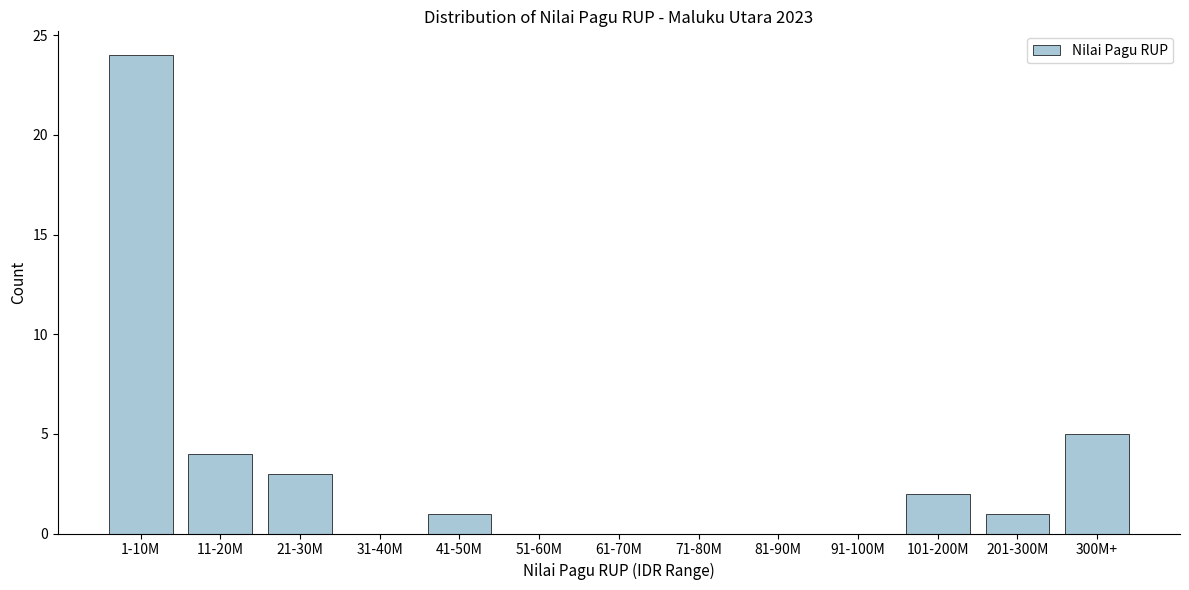

Reading left to right, what are all the values shown in this chart?

1-10M=24	11-20M=4	21-30M=3	31-40M=0	41-50M=1	51-60M=0	61-70M=0	71-80M=0	81-90M=0	91-100M=0	101-200M=2	201-300M=1	300M+=5